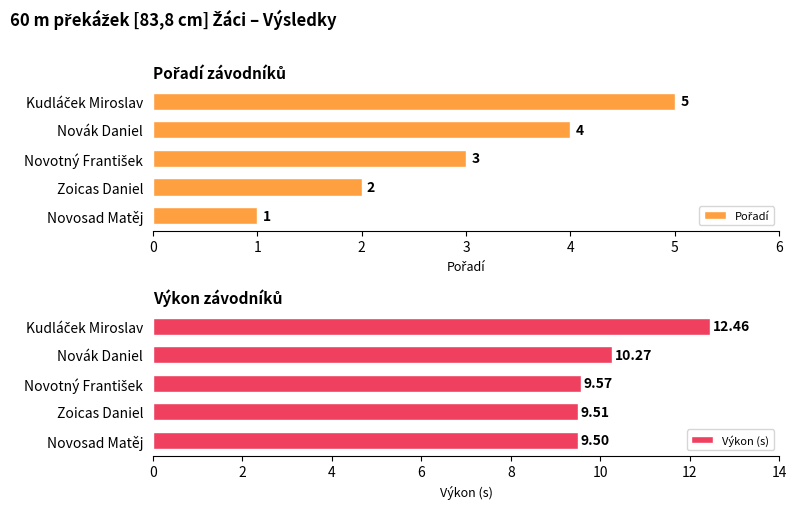

Does the chart contain any negative values?

No